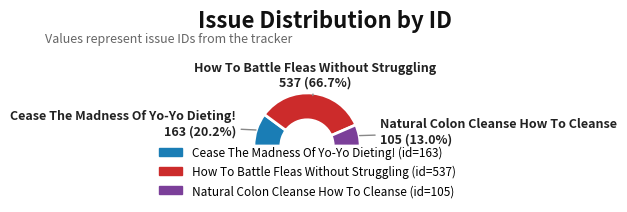

What percentage is the How To Battle Fleas Without Struggling slice, to the nearest percent?

67%